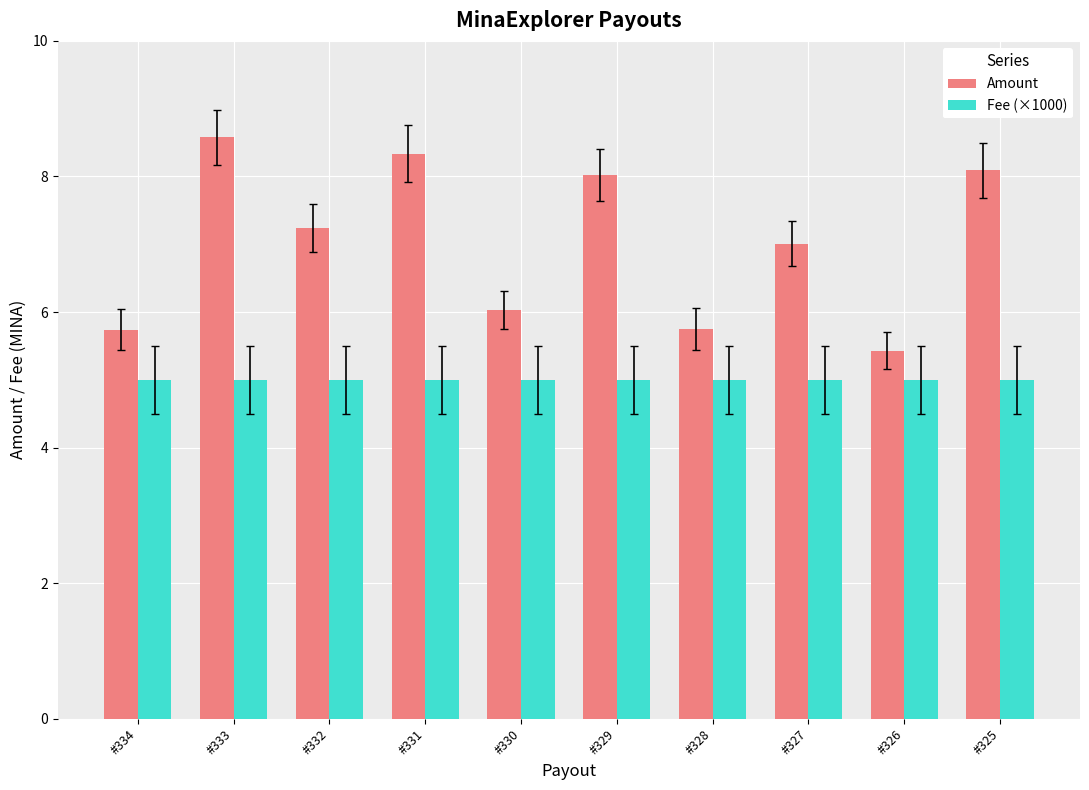

What is the total value across all series at #334?

10.7